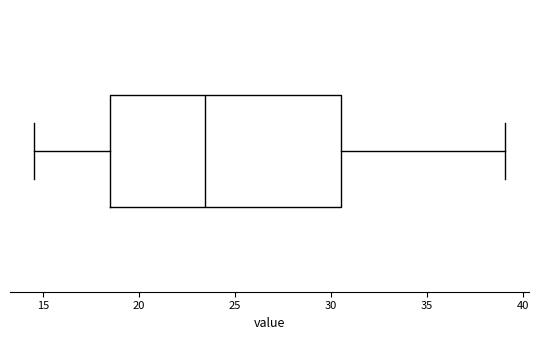

Transcribe this box plot: give where the median line is, the range the box spans, and where the two whiskers end, as read against the x-axis. The values are not printed on the chart, so give them approximately, as read against the axis.

median 23.5, box 18.5 to 30.5, whiskers 14.5 to 39.0